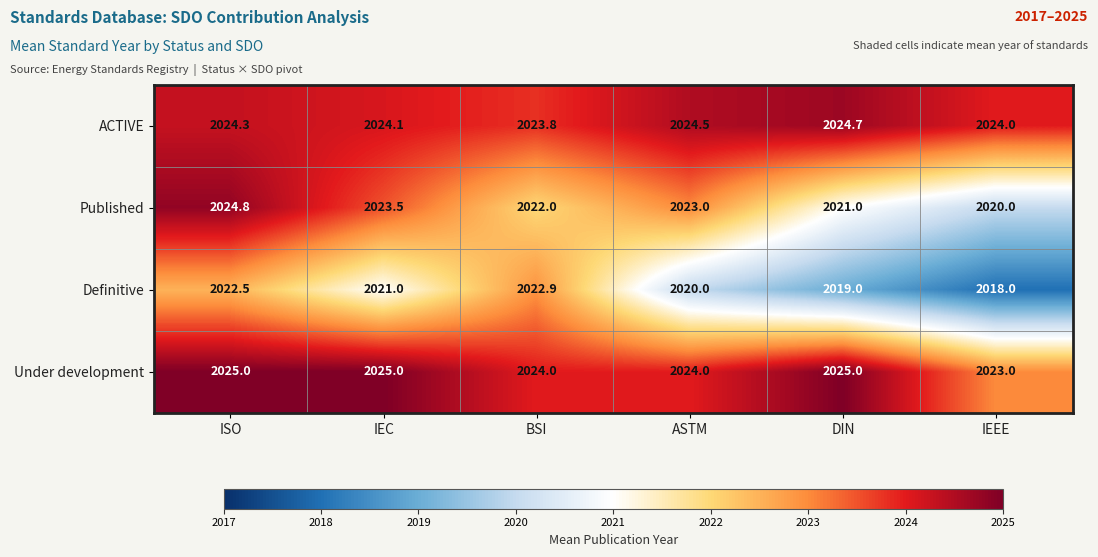

What is the average value of the Published series?

2022.4